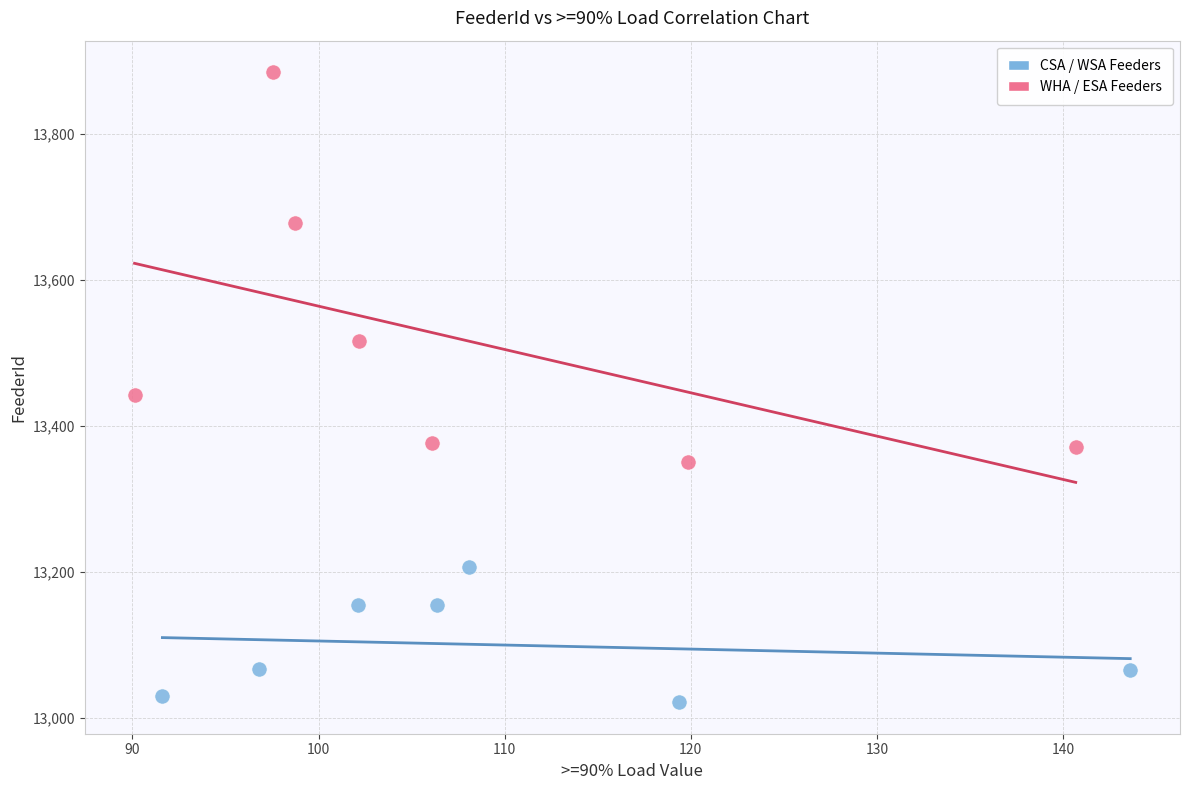

Which series has the widest spread of Y values?

WHA / ESA Feeders